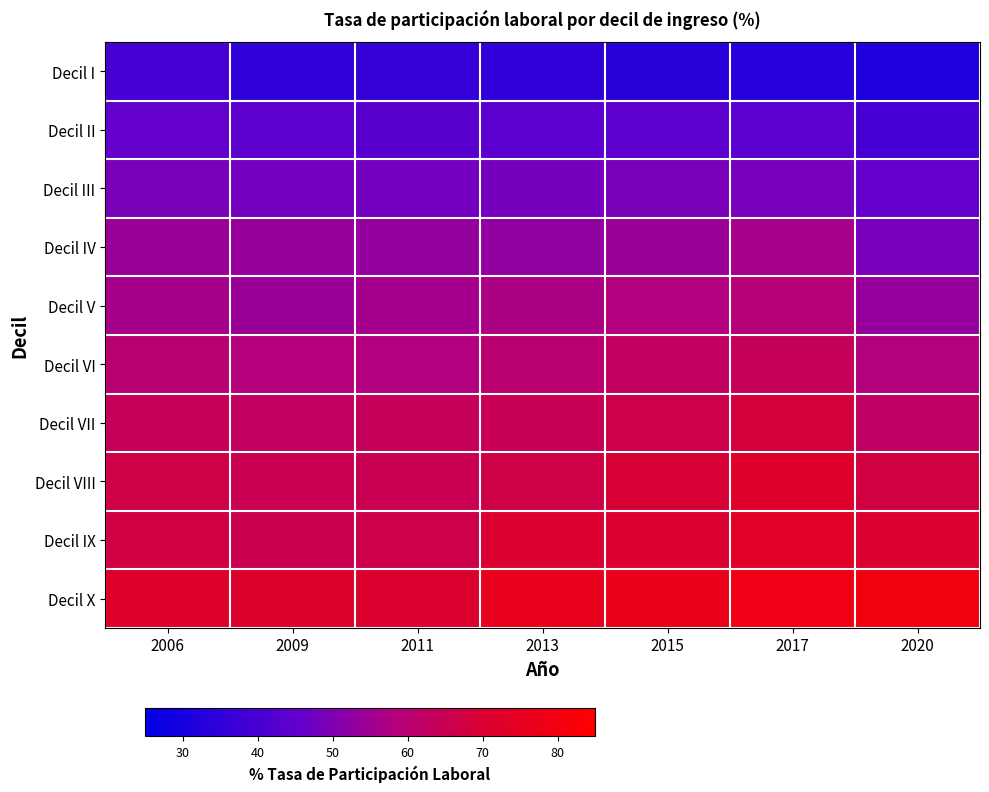

Reading left to right, list all the values displayed in this chart.

Decil I: 2006=39.6	2009=34.9	2011=36.0	2013=34.9	2015=33.8	2017=33.4	2020=31.4
Decil II: 2006=45.8	2009=44.2	2011=43.4	2013=44.0	2015=44.4	2017=43.9	2020=39.6
Decil III: 2006=49.3	2009=48.1	2011=48.1	2013=48.3	2015=49.1	2017=48.6	2020=45.8
Decil IV: 2006=54.4	2009=53.7	2011=53.2	2013=52.7	2015=54.4	2017=56.2	2020=48.6
Decil V: 2006=56.0	2009=54.2	2011=55.9	2013=57.0	2015=58.2	2017=59.2	2020=53.5
Decil VI: 2006=60.2	2009=58.7	2011=58.1	2013=60.6	2015=62.5	2017=63.9	2020=58.4
Decil VII: 2006=63.5	2009=62.9	2011=63.6	2013=64.6	2015=66.1	2017=68.5	2020=62.3
Decil VIII: 2006=66.7	2009=65.3	2011=65.3	2013=66.9	2015=69.7	2017=72.2	2020=67.9
Decil IX: 2006=67.2	2009=65.5	2011=66.2	2013=70.5	2015=70.9	2017=73.7	2020=70.6
Decil X: 2006=72.1	2009=71.5	2011=71.2	2013=76.3	2015=77.1	2017=78.8	2020=80.5